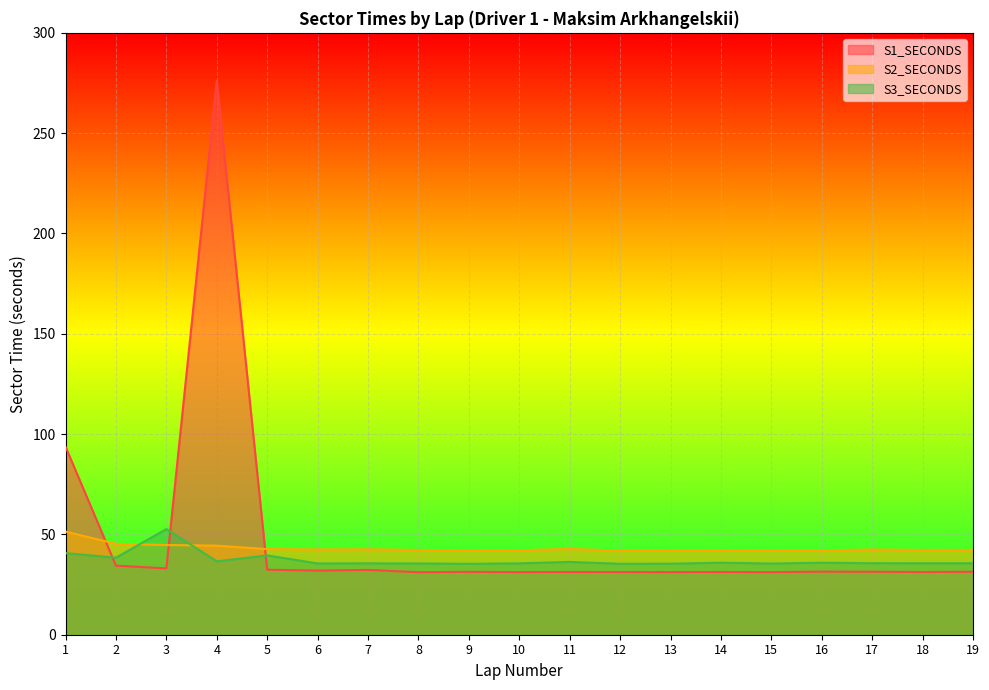

What is the value of the S2_SECONDS point at the 15th from the left?

42.0